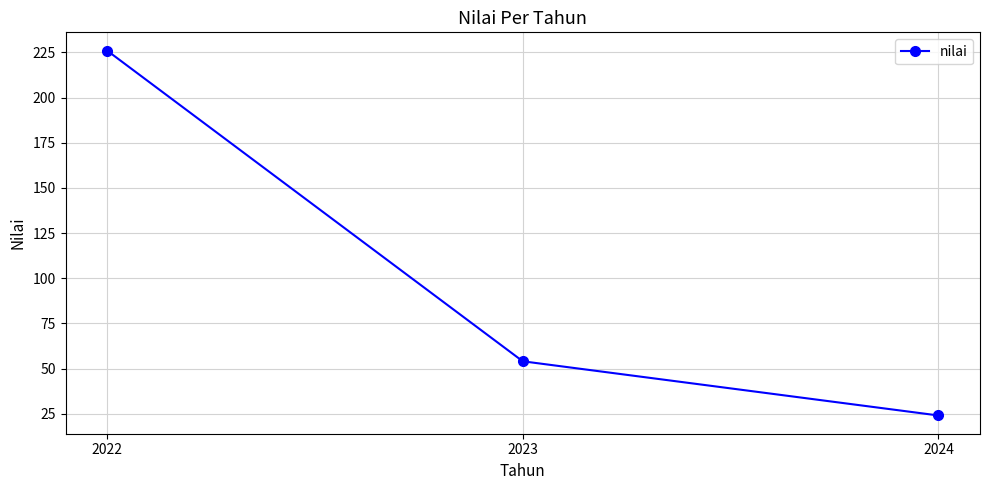

Reading left to right, extract all data points from this chart.

226	54	24